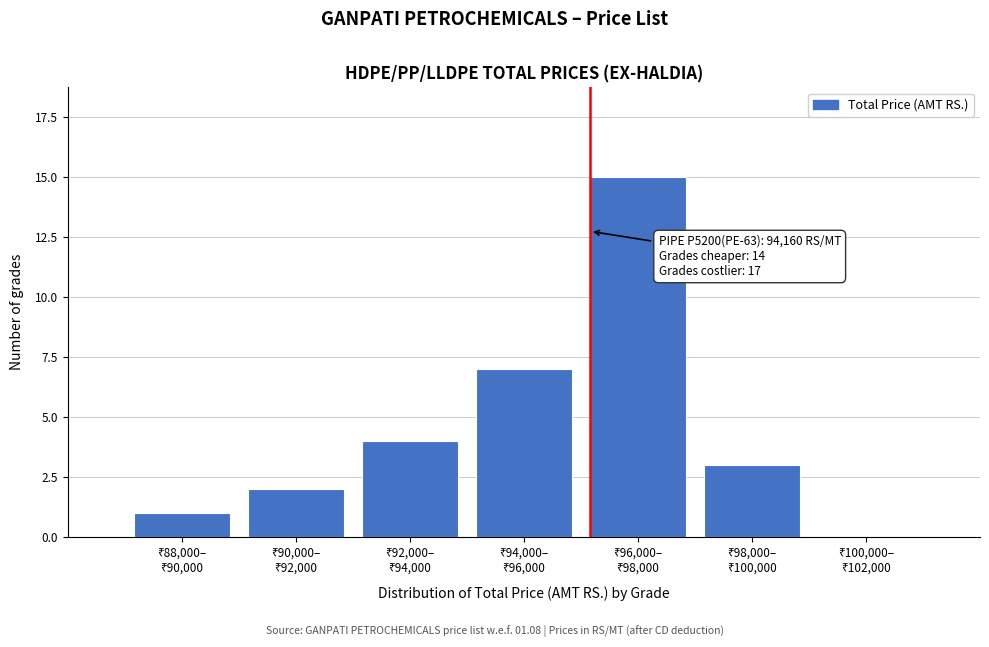

What is the greatest value displayed?

15